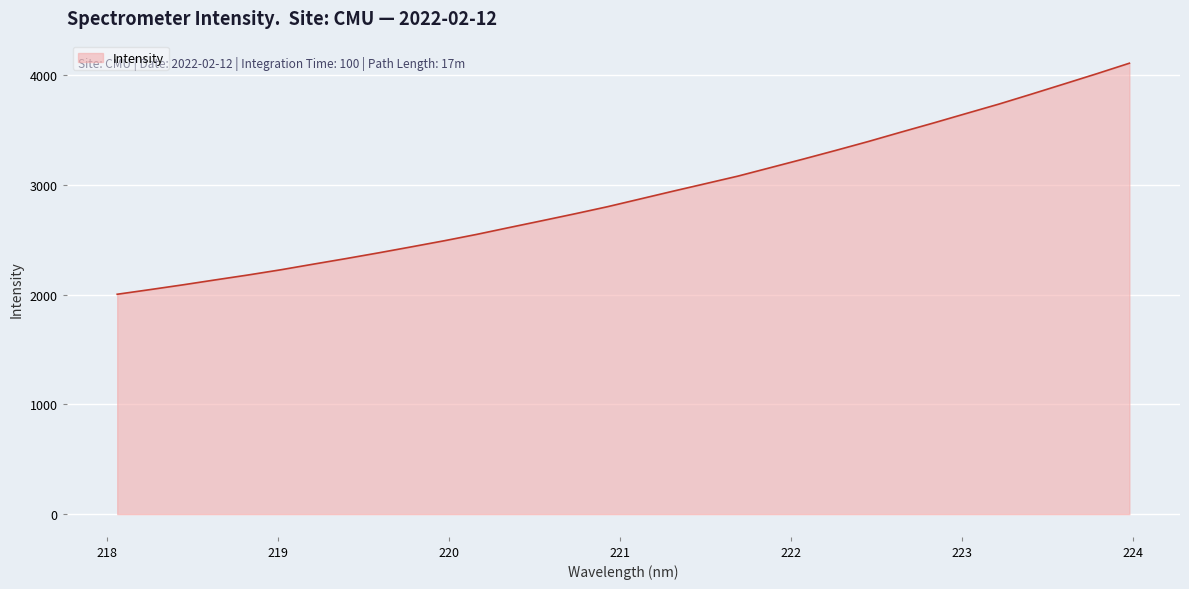

What is the maximum value shown in the chart?

4111.9